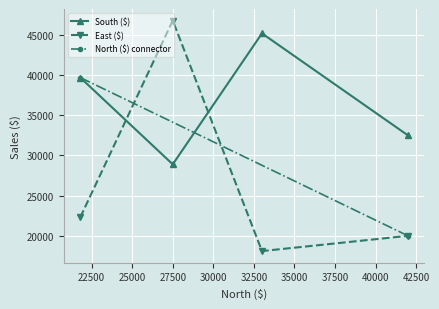

True or false: South ($) has more than 2 interior local peaks.

False